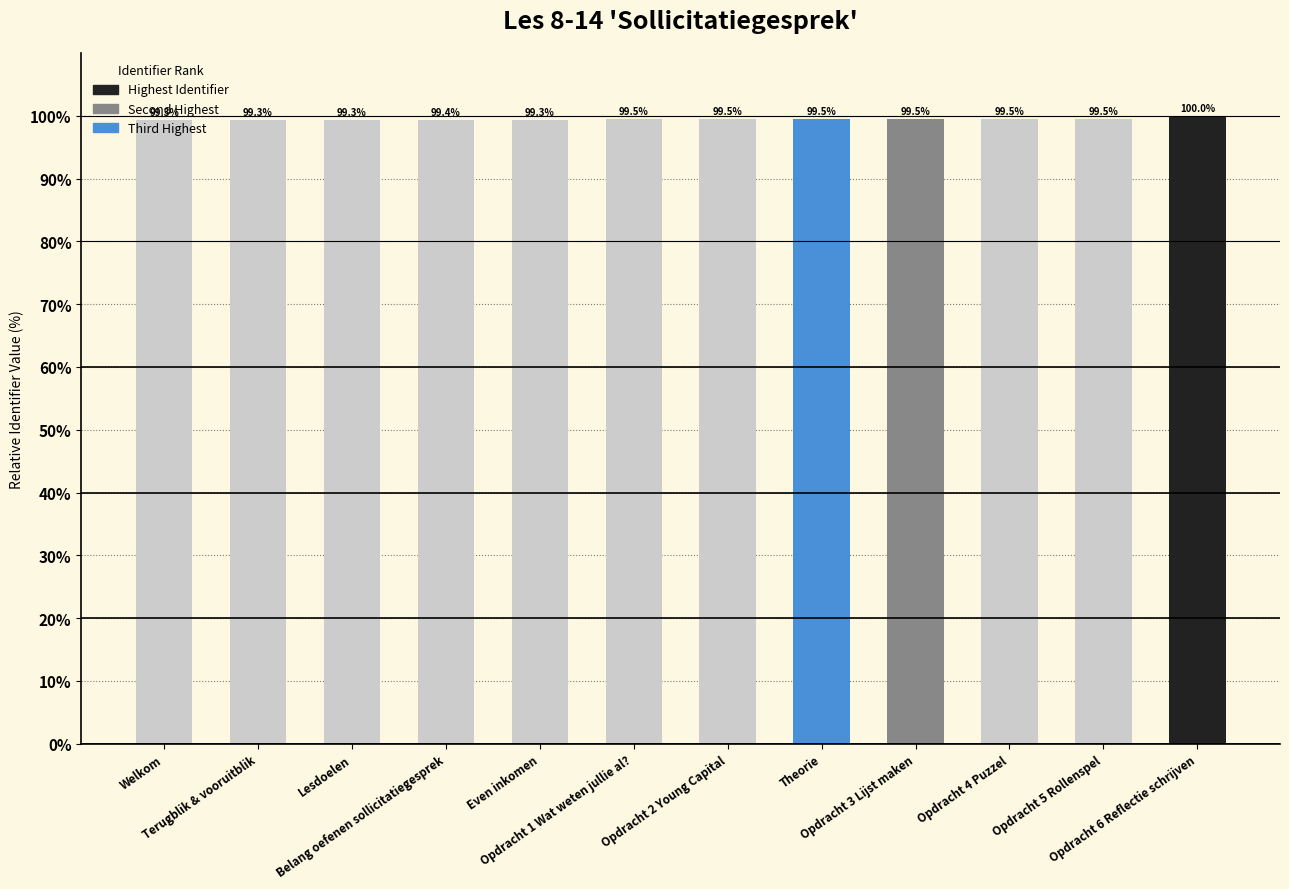

Does the chart contain stacked bars?

No